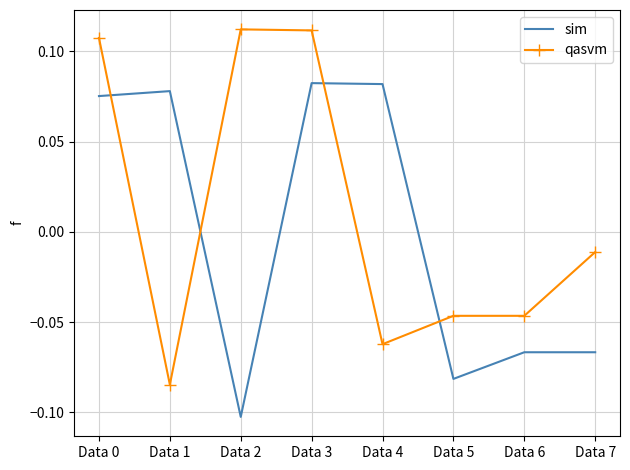

Rank the series by their maximum value, from highest to lowest.

qasvm, sim